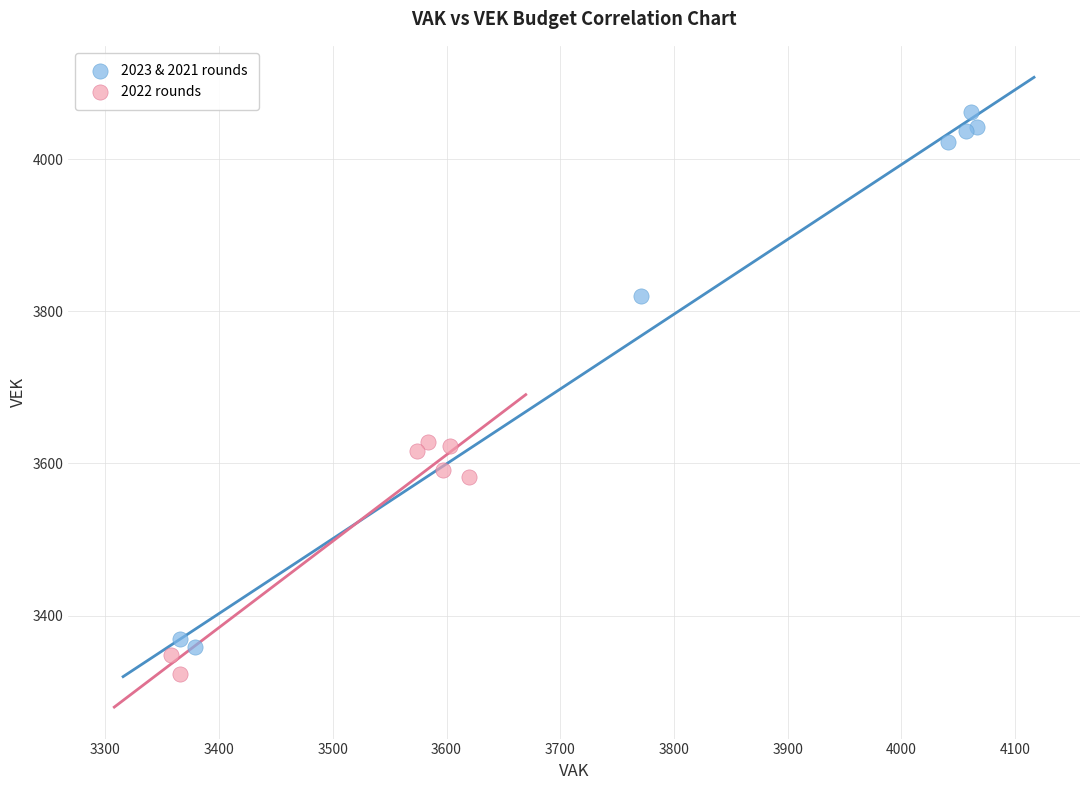

Which series has the largest Y range (max minus min)?

2023 & 2021 rounds